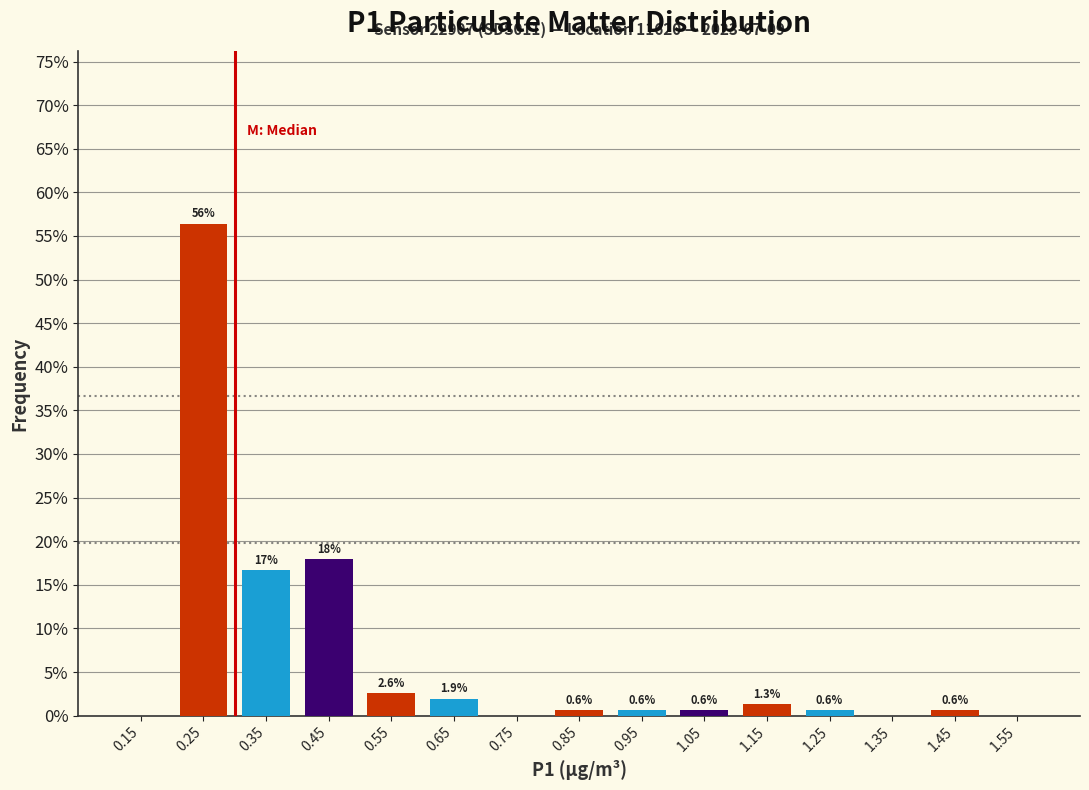

Which range on the x-axis has the tallest bar?

0.2 to 0.3